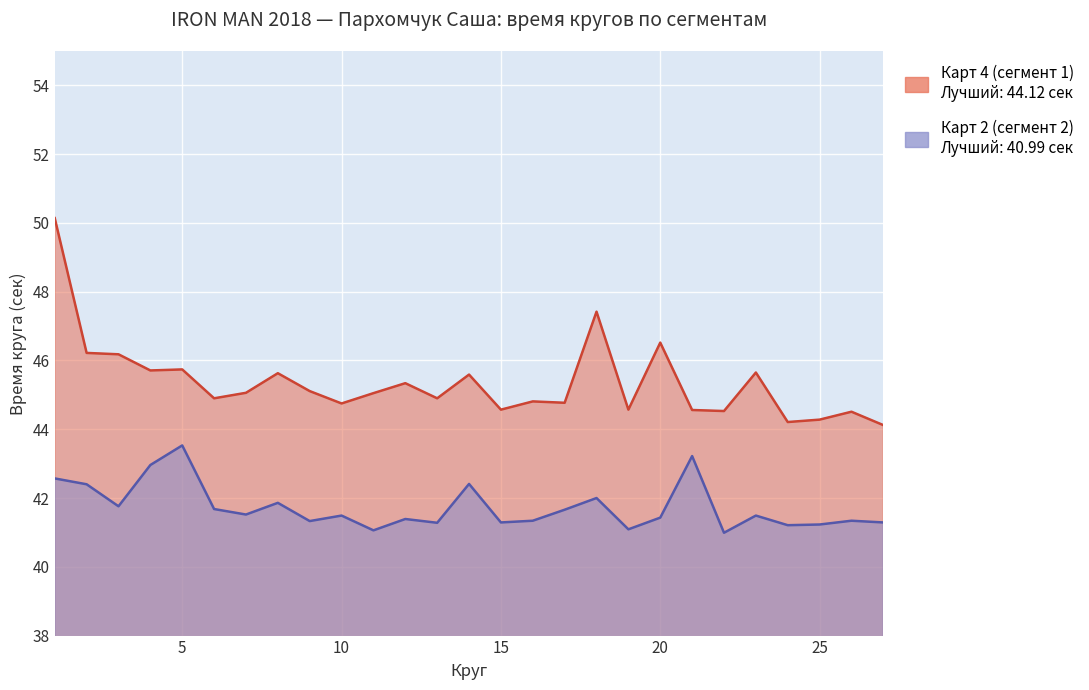

Count the number of categories in the chart.

27